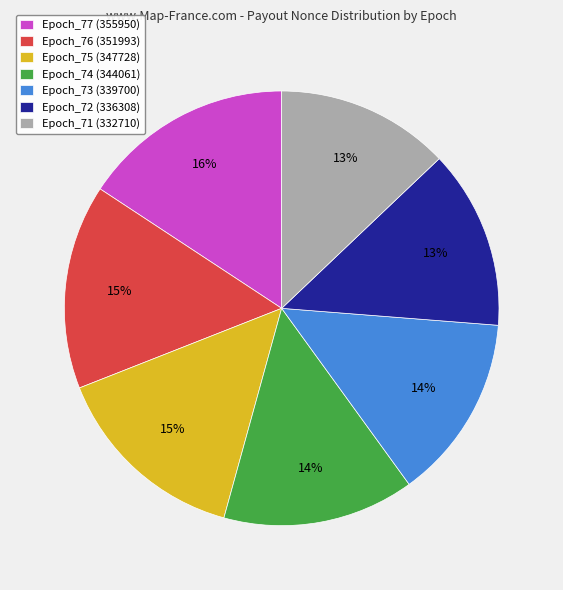

Between Epoch_73 (339700) and Epoch_77 (355950), which is larger?

Epoch_77 (355950)